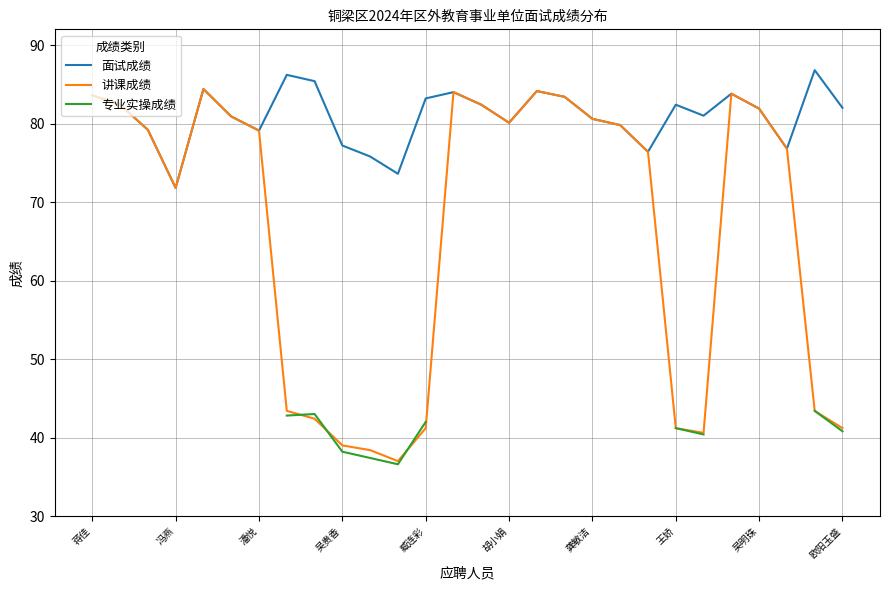

True or false: 讲课成绩 and 面试成绩 cross at least once.

False